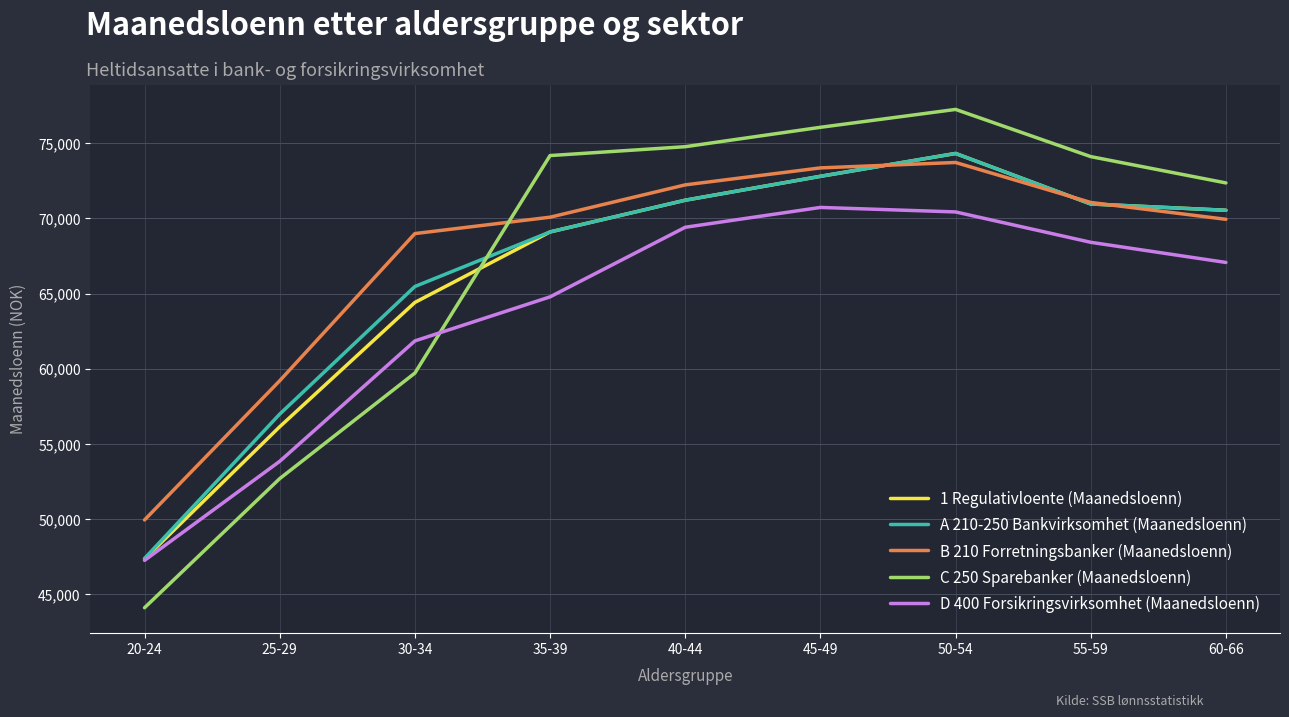

At which label is B 210 Forretningsbanker (Maanedsloenn) closest to 61830?

25-29